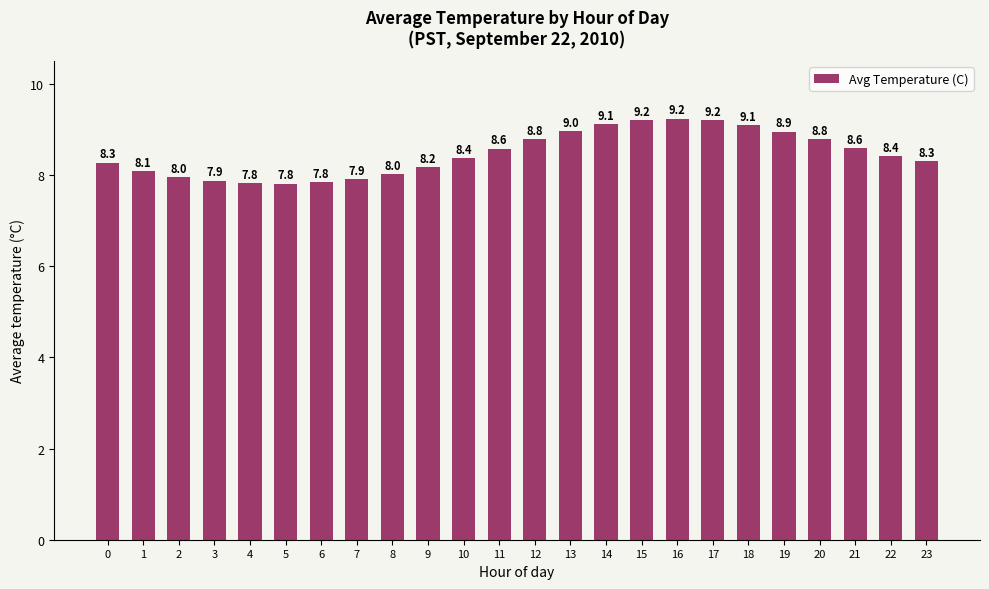

What is the value of the 10th bar from the left?

8.2